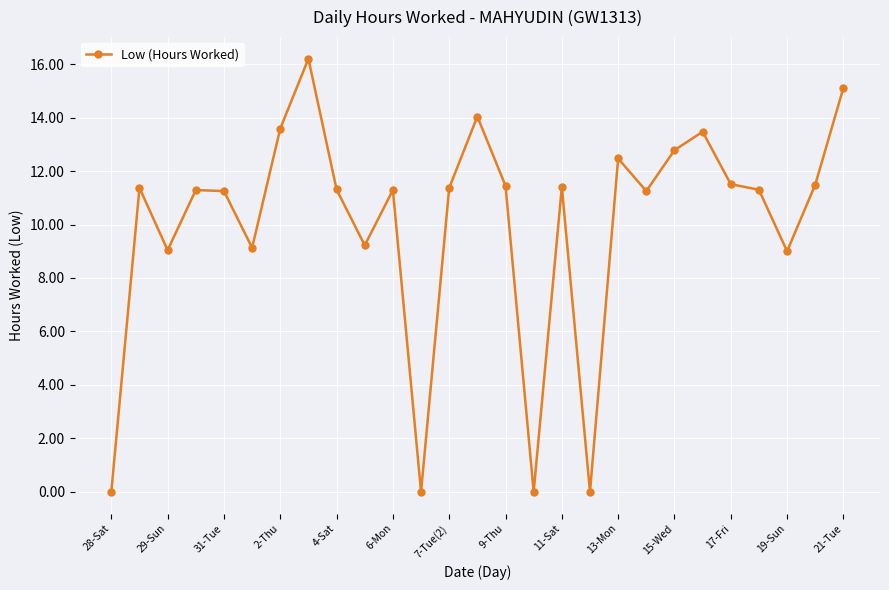

What is the value of the 8th point from the left?

16.2